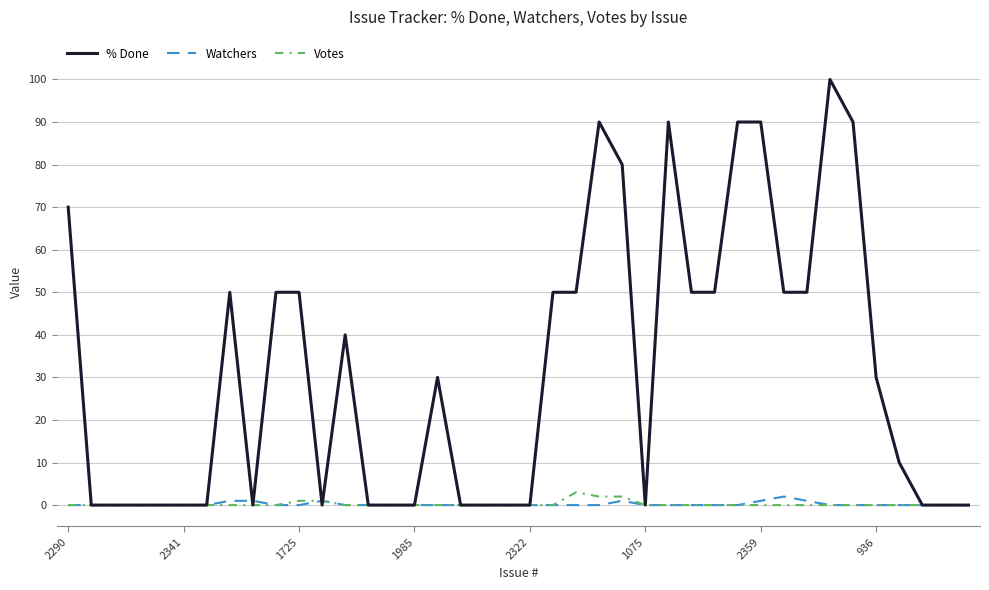

True or false: % Done and Watchers intersect in this chart.

True